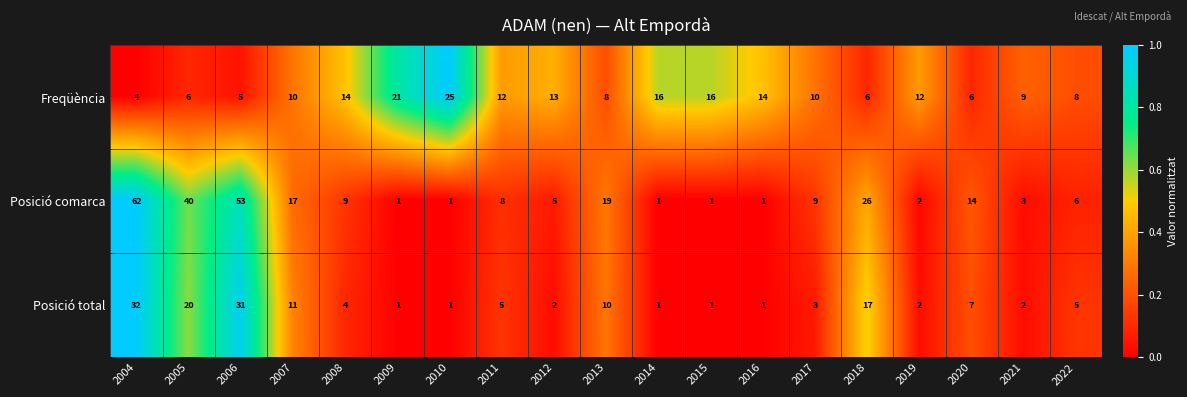

What is the average value of the Posició comarca series?

15